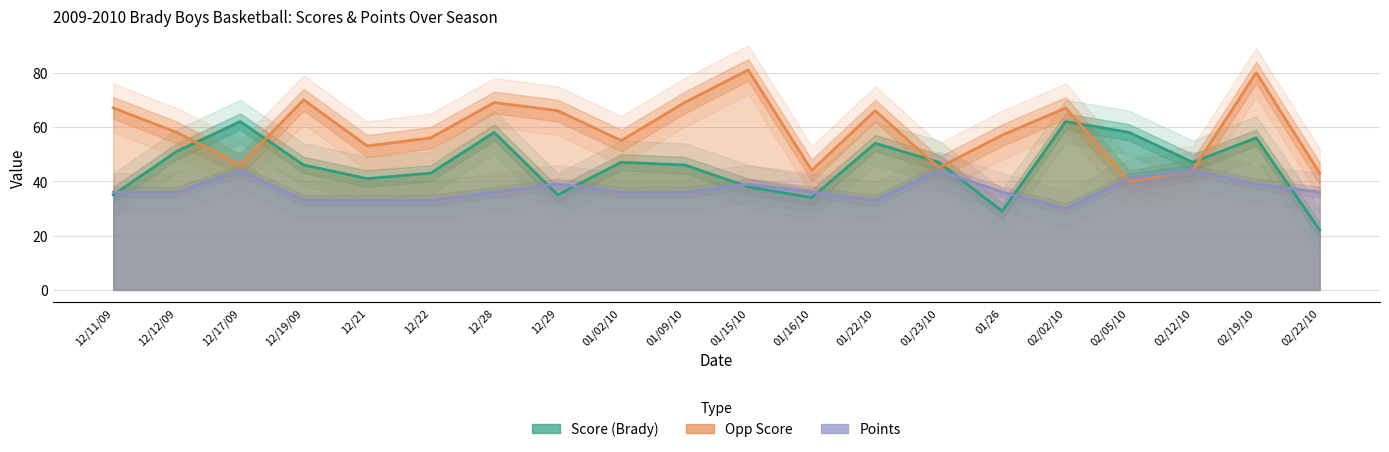

What are all the series names shown in the legend?

Score (Brady), Opp Score, Points